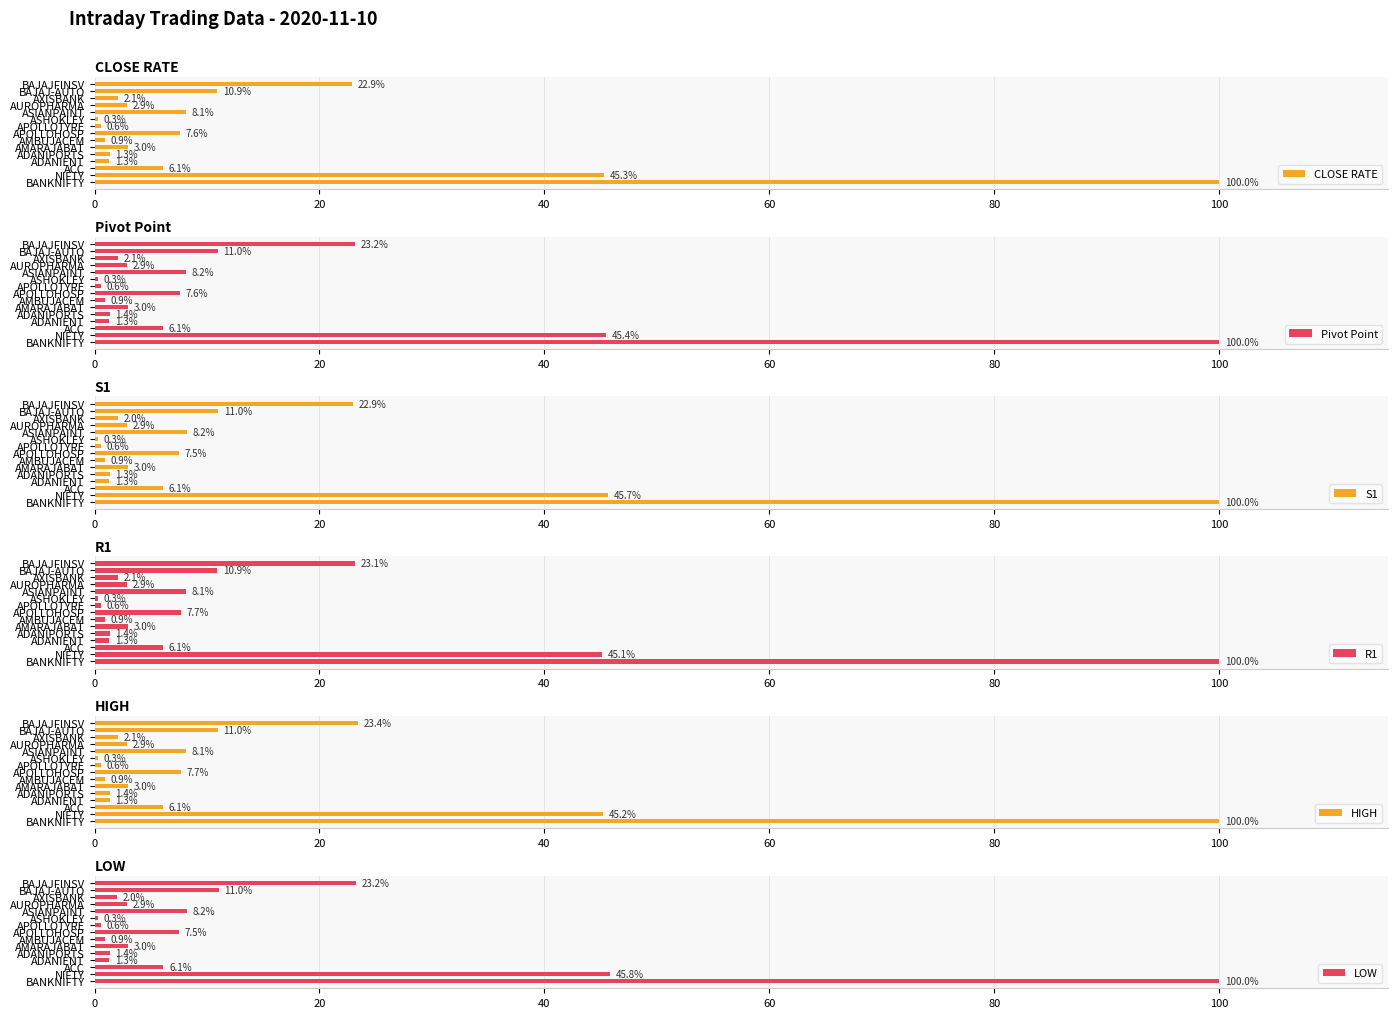

What is the sum of all S1 values?

213.7